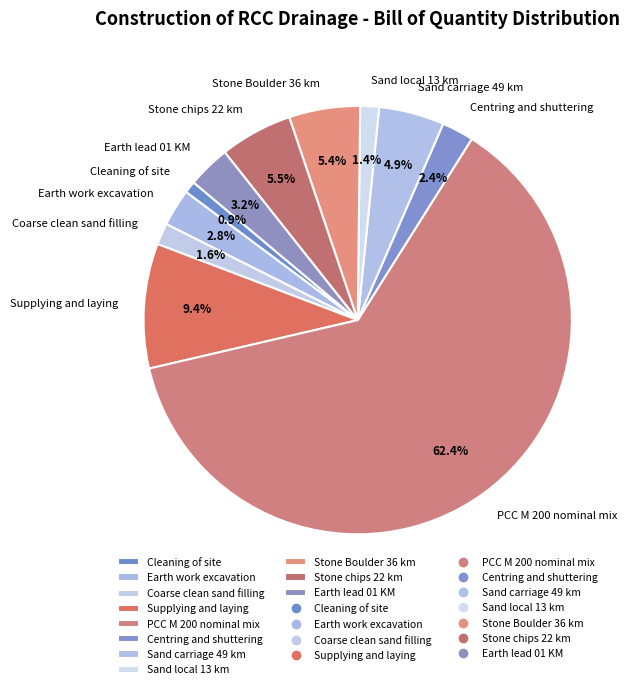

To the nearest percent, what is the average slice percentage?

9%